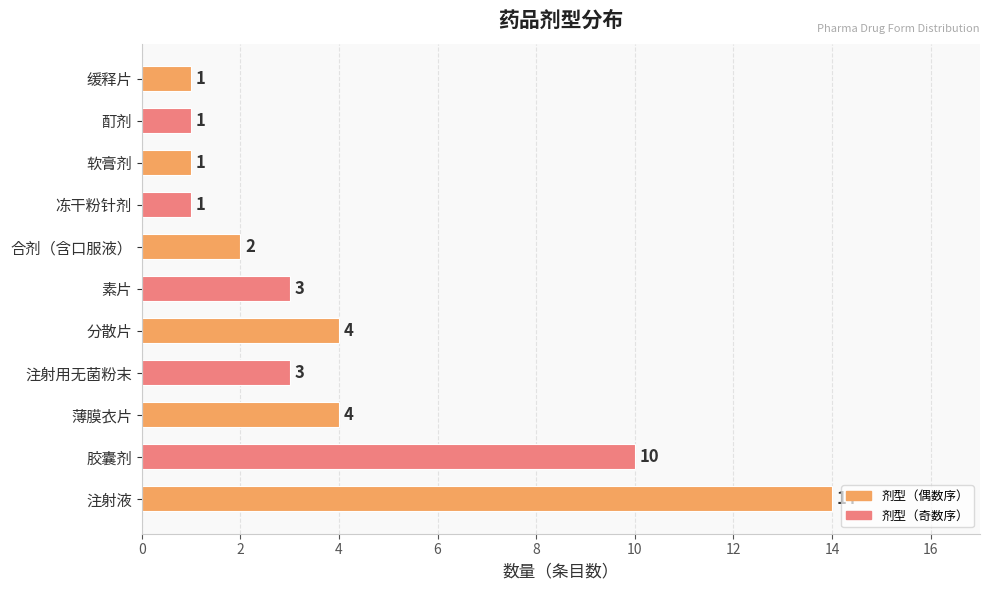

What is the approximate value at 分散片, to the nearest 5?

5